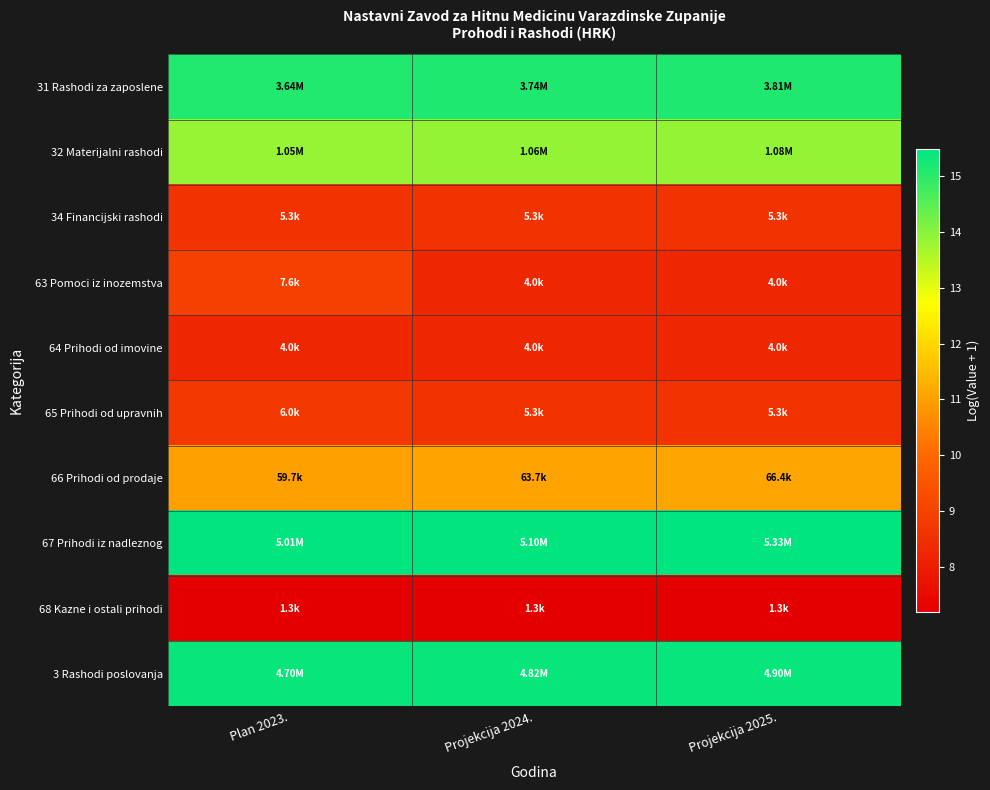

How many distinct data groups are displayed?

10